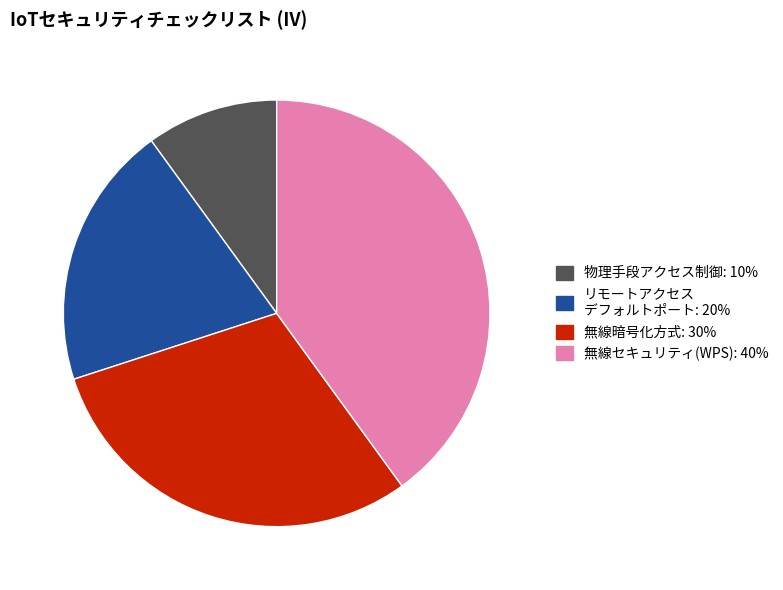

Does any single category account for the majority?

No